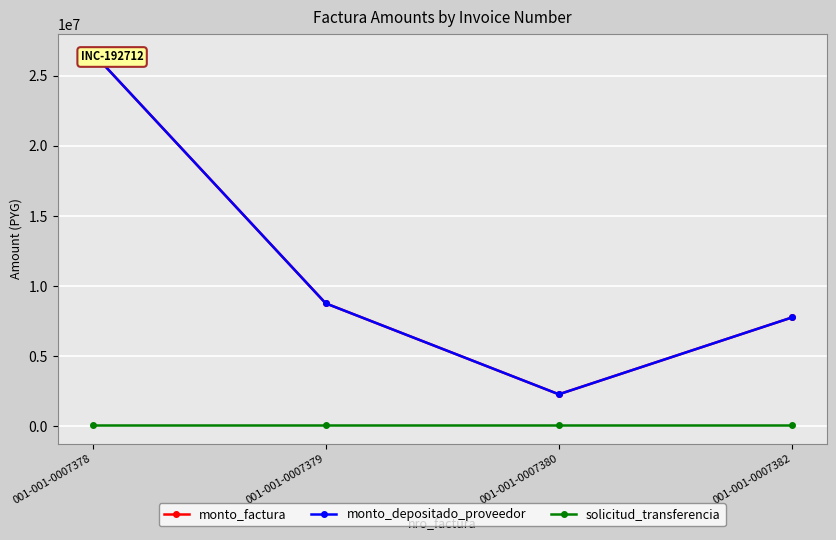

How many lines are shown in the chart?

3